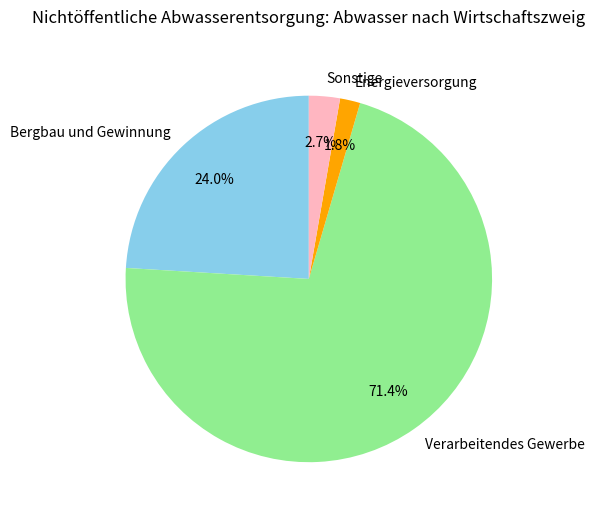

To the nearest percent, what percentage of the pie is Energieversorgung?

2%